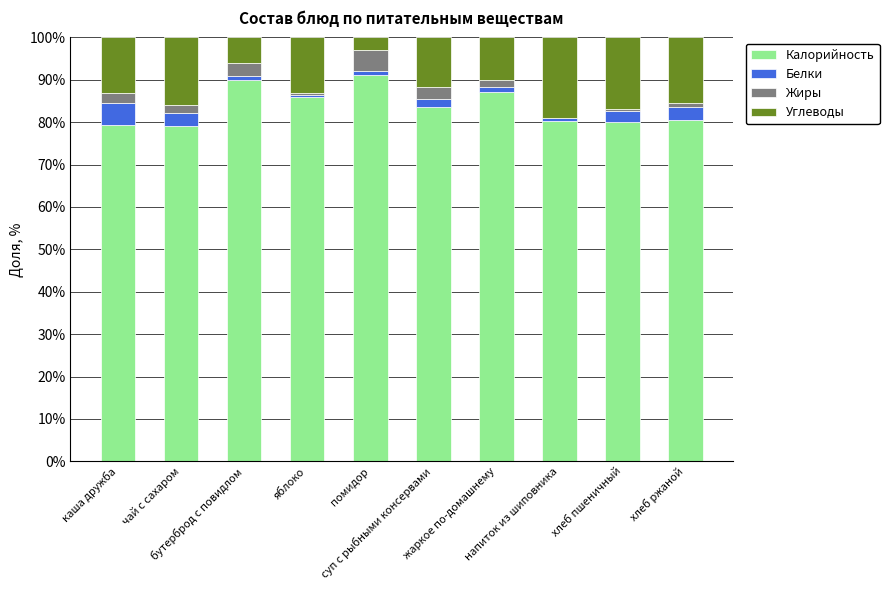

How many values in the Калорийность series exceed 83?

5